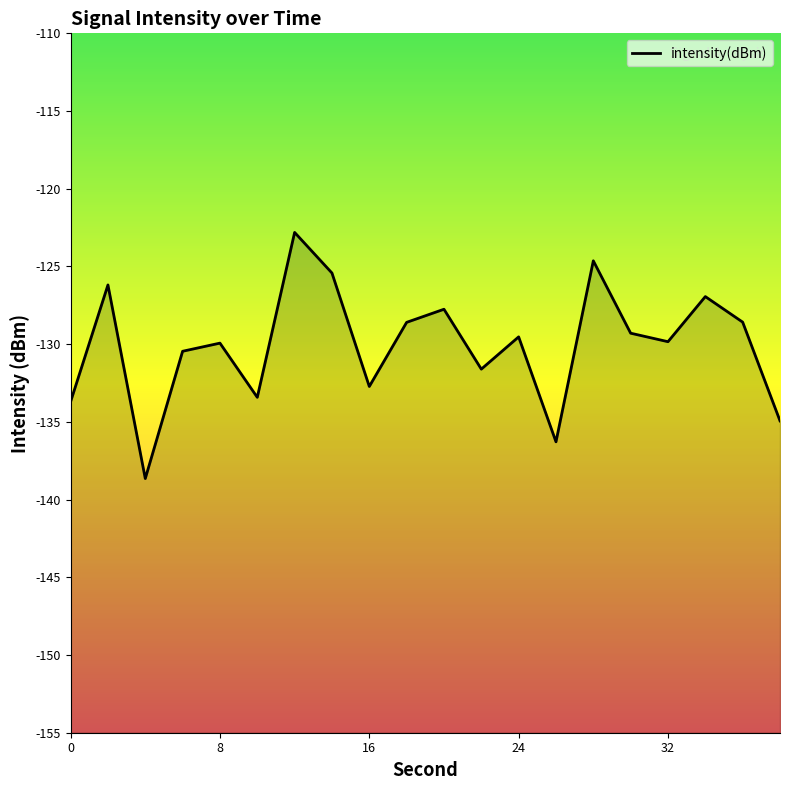

How many series are shown in this chart?

1